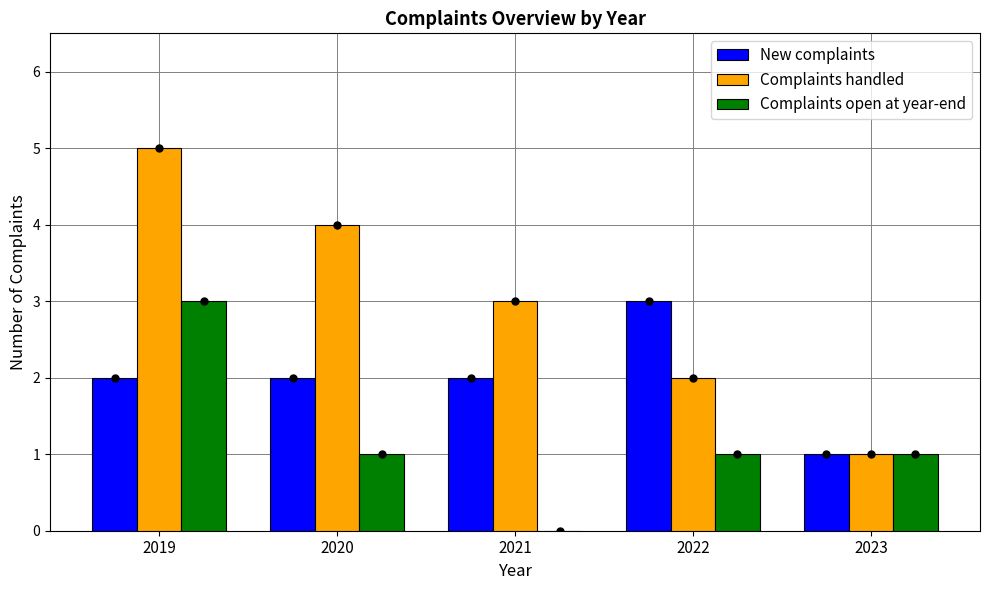

Does the chart contain stacked bars?

No